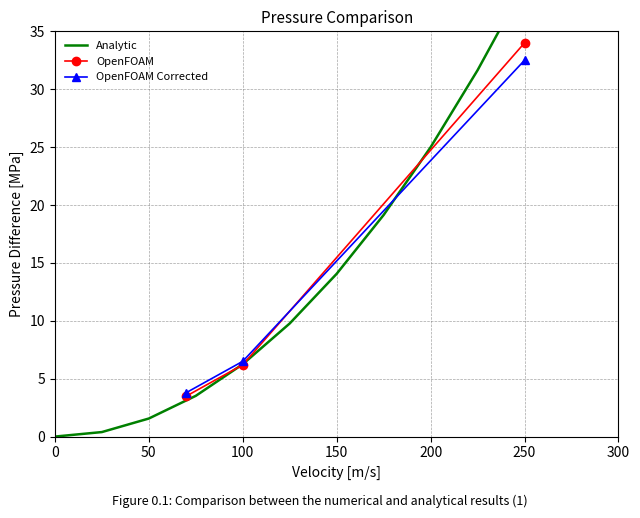

True or false: OpenFOAM Corrected has a value of 6.5 at 100.

True